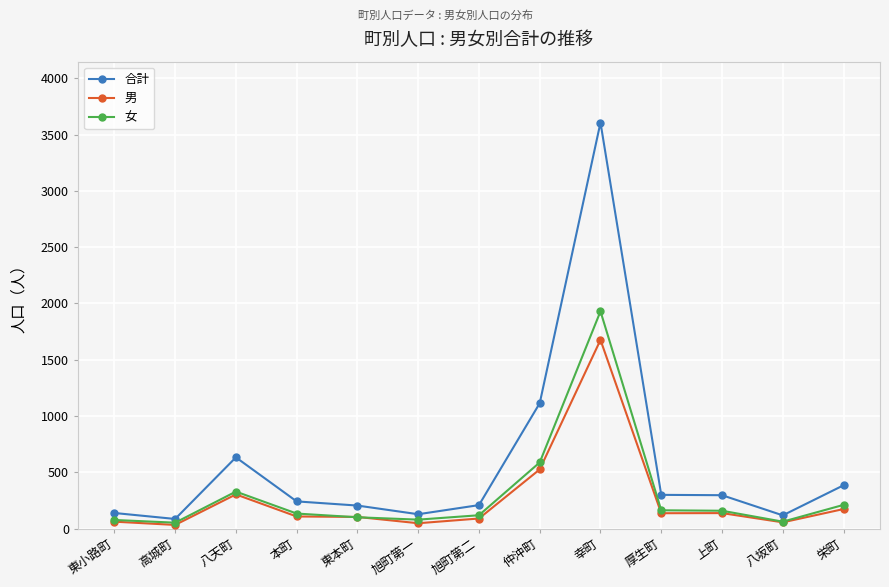

What are all the series names shown in the legend?

合計, 男, 女